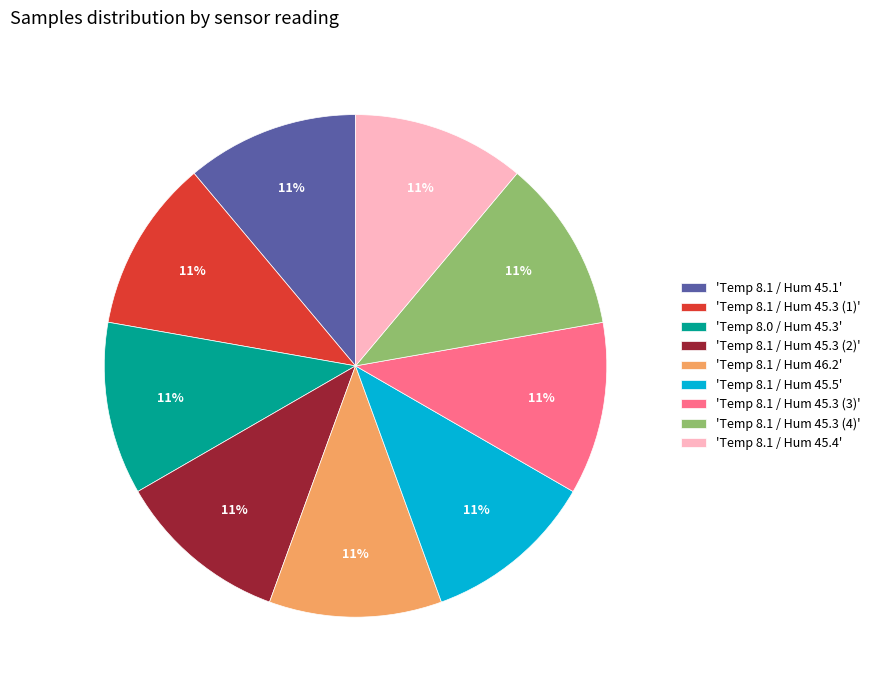

The 'Temp 8.1 / Hum 45.4' slice represents 11% of the pie. True or false?

True